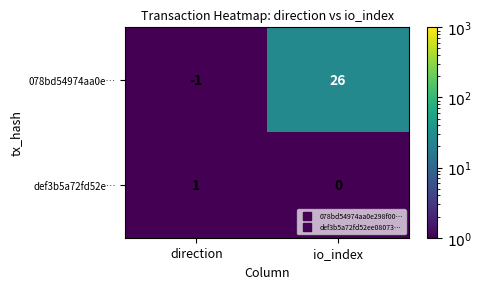

At which label is def3b5a72fd52e… closest to 0?

io_index